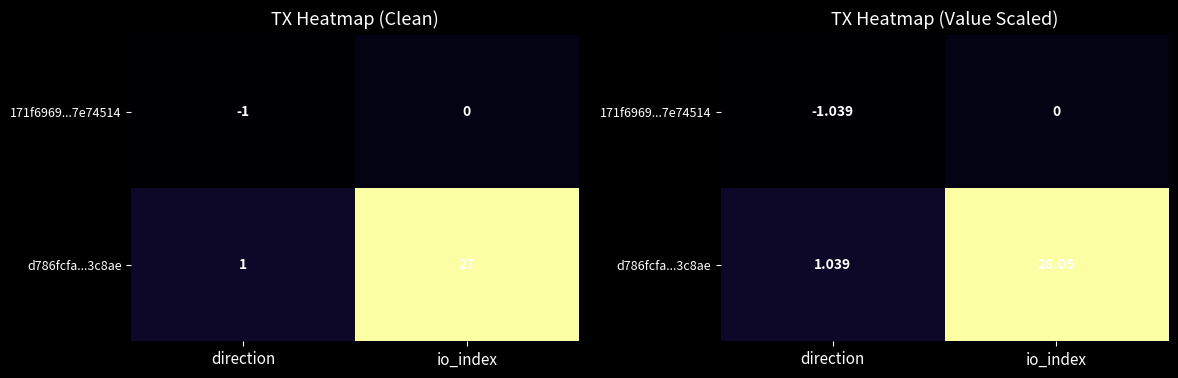

What is the difference between the d786fcfa...3c8ae values at io_index and direction?

27.0